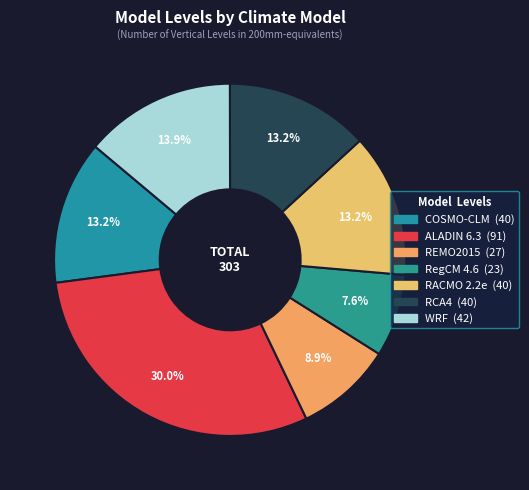

How many segments does this pie chart have?

7